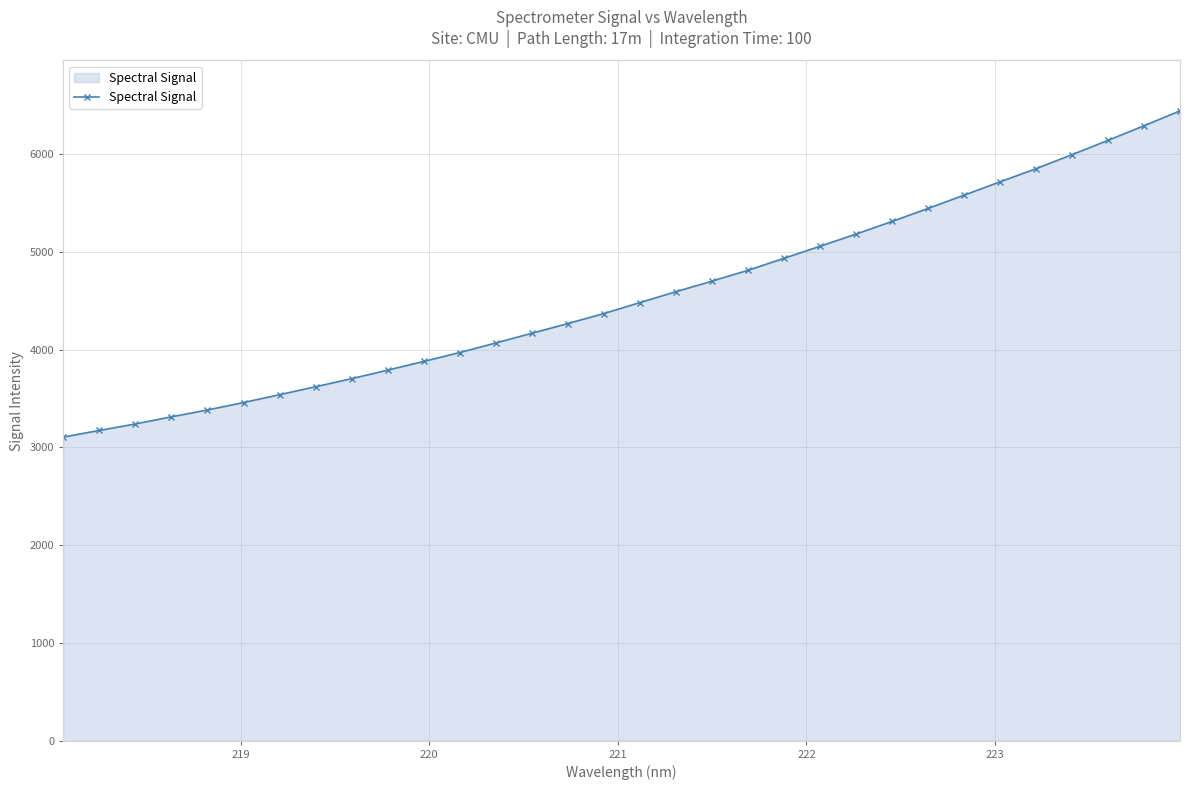

What is the value of the 20th point from the left?

4811.9